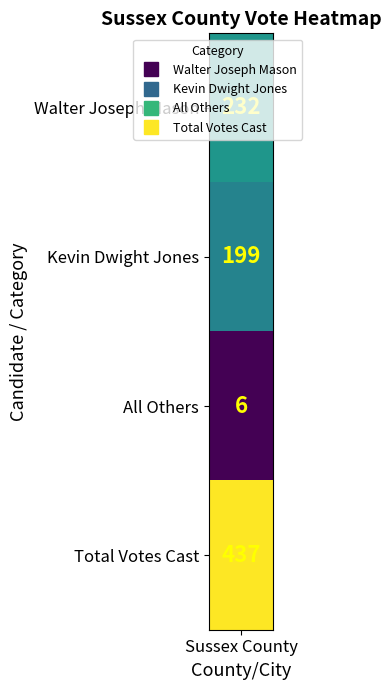

What is the sum of all values?

874